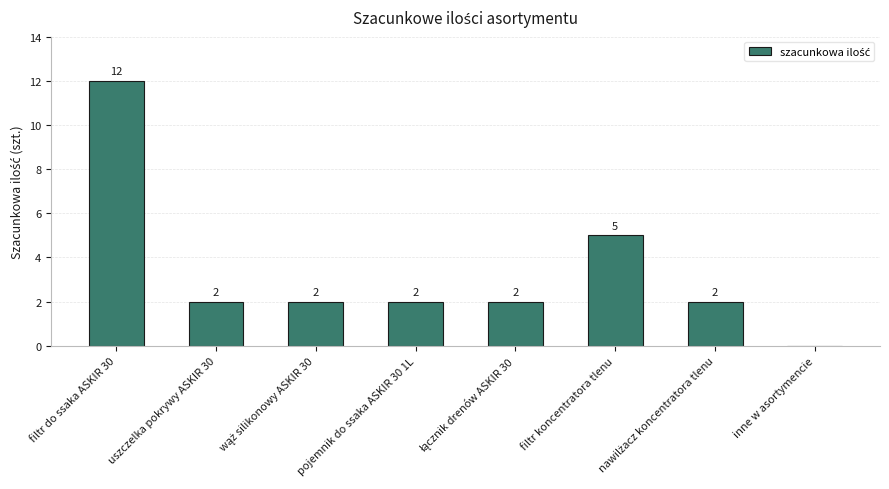

How many values are between 2 and 5?

6